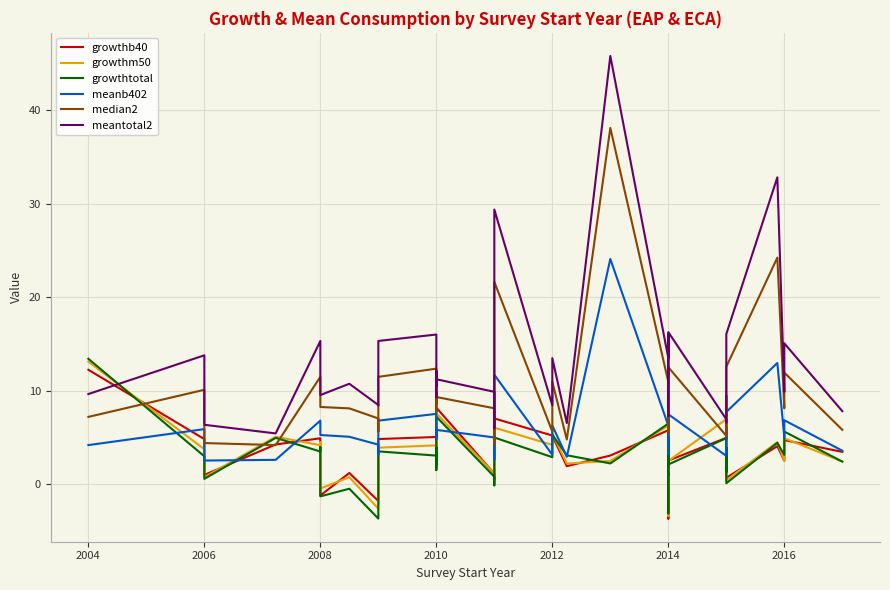

Which series has the widest spread of values?

meantotal2